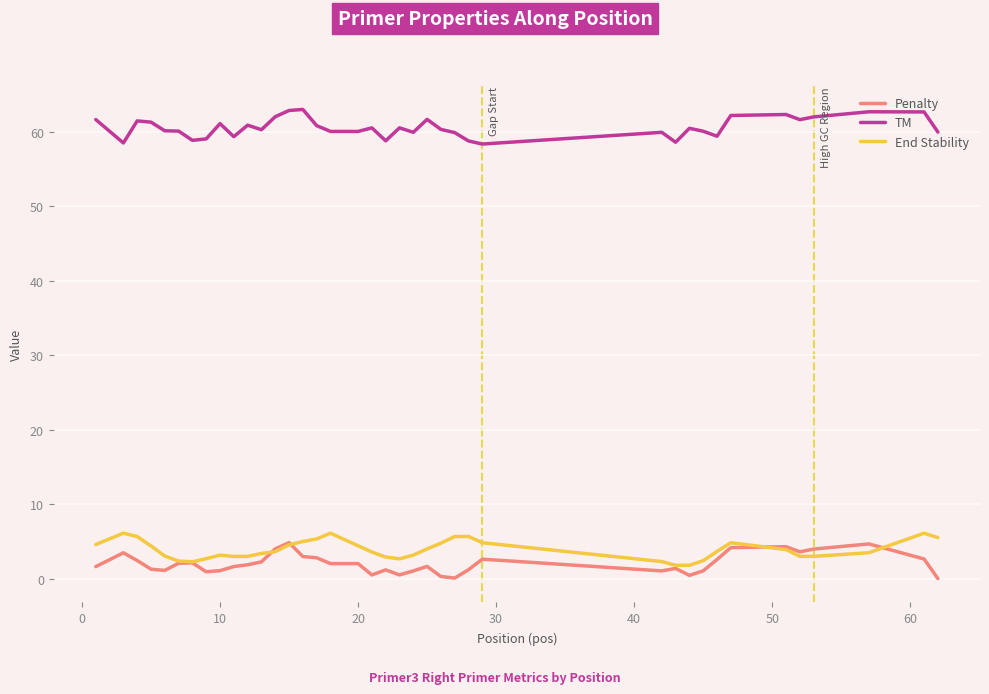

Is this an area chart (filled region under the line)?

No